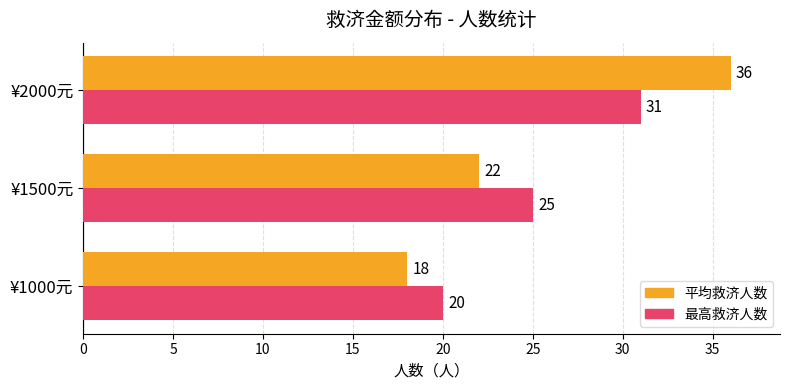

At which category is the sum across all series the highest?

¥2000元